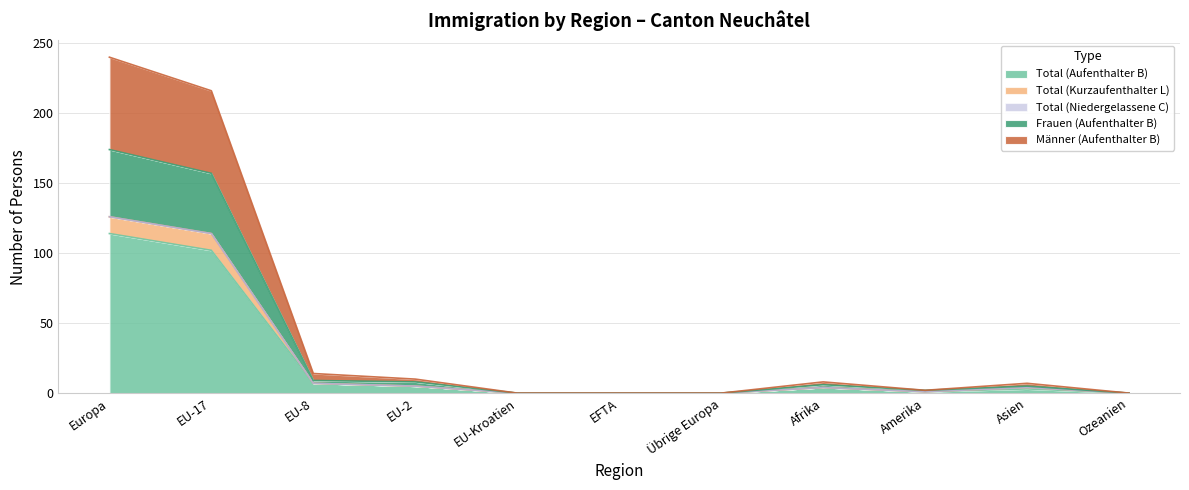

How many values in Total (Aufenthalter B) are above zero?

7